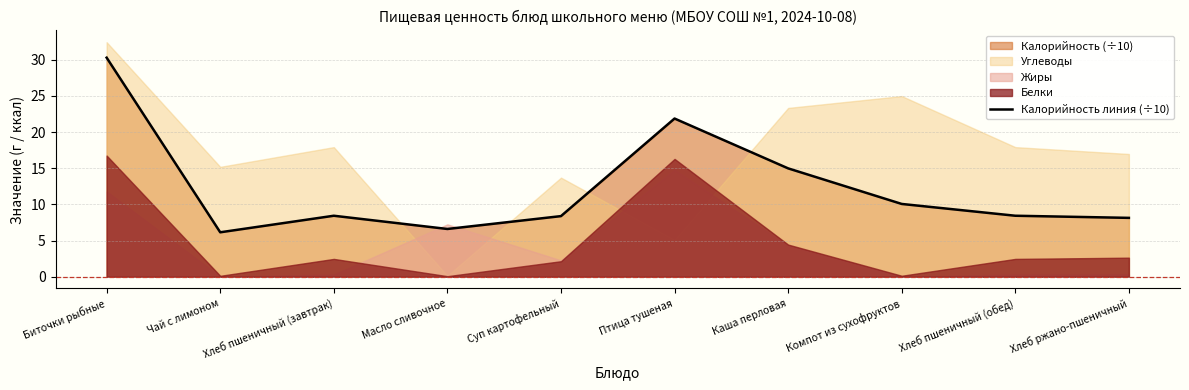

True or false: the data has more than 2 interior local peaks.

False